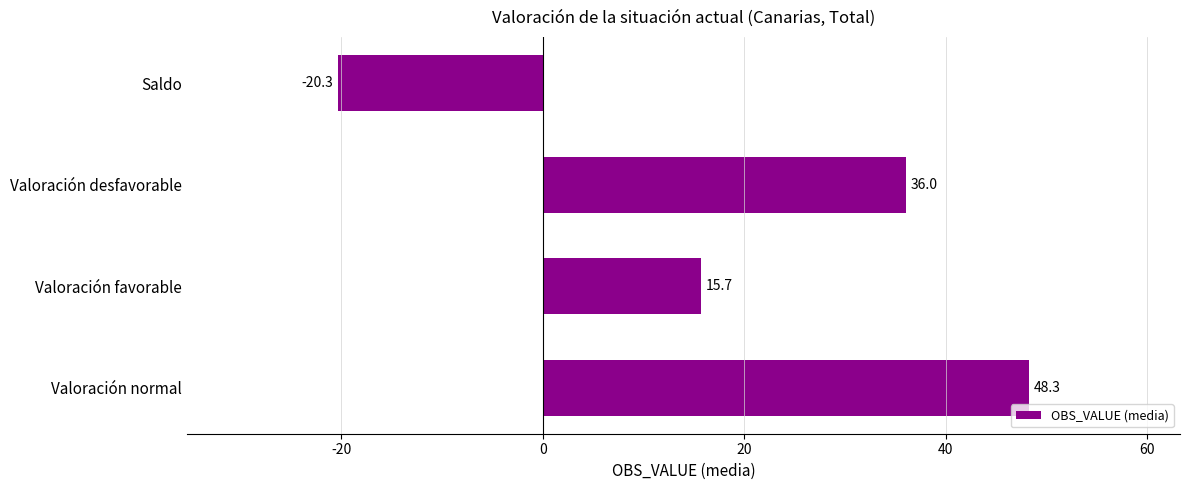

How many values exceed 36?

2